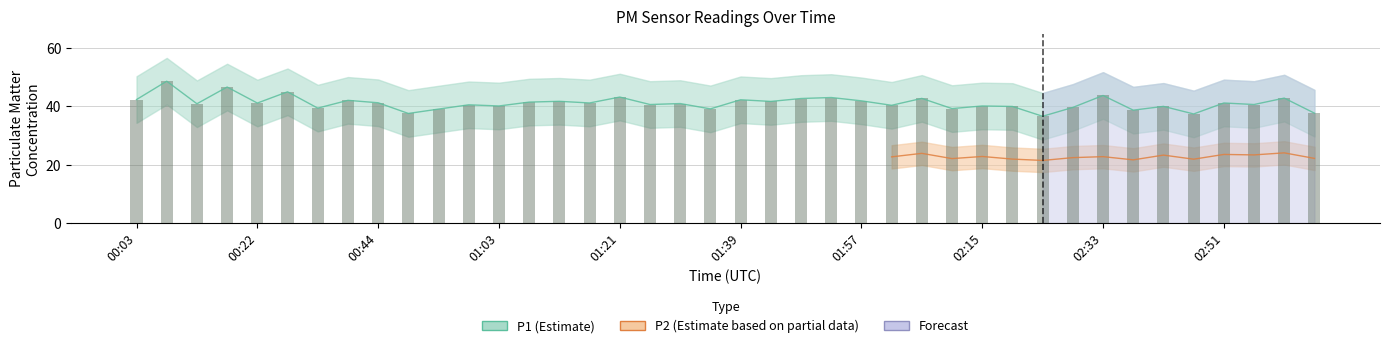

What is the approximate value at 00:22?

41.2